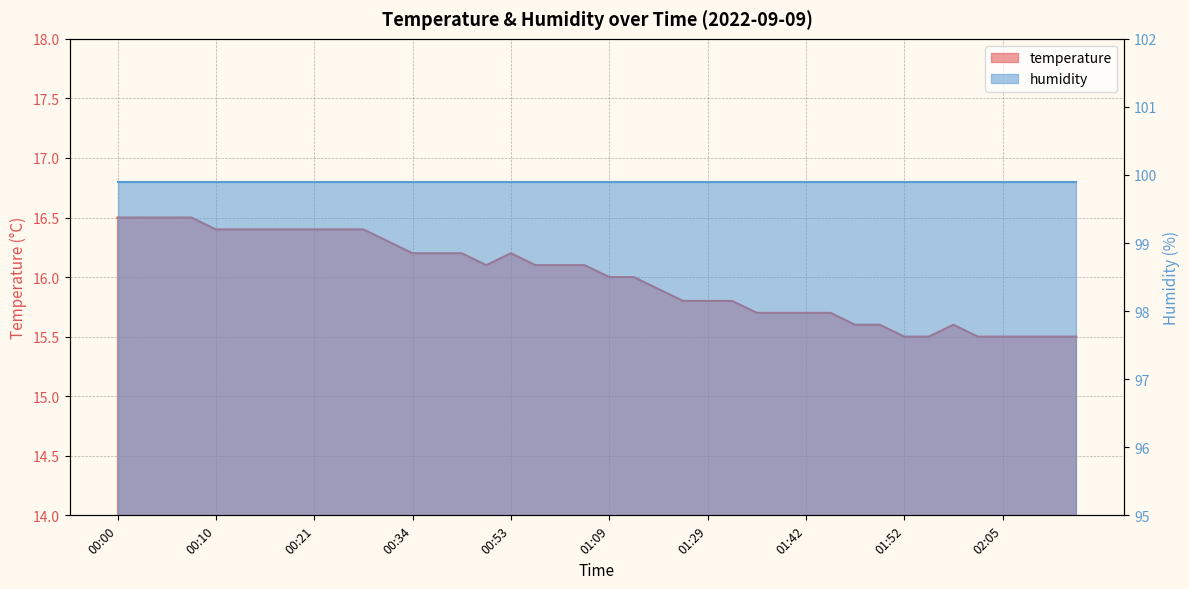

What is the difference between the second highest and second lowest values?

1.0